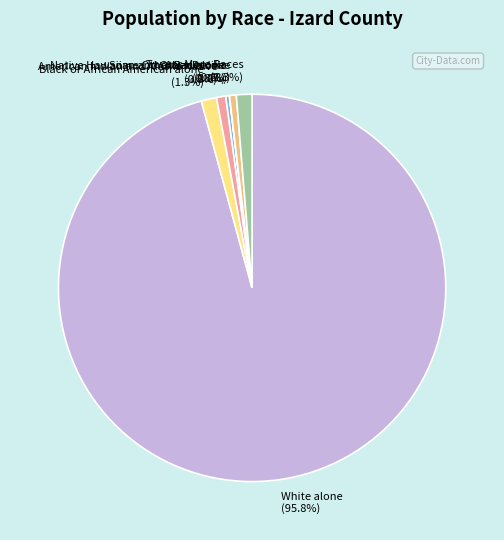

What is the largest slice in the pie chart?

White alone